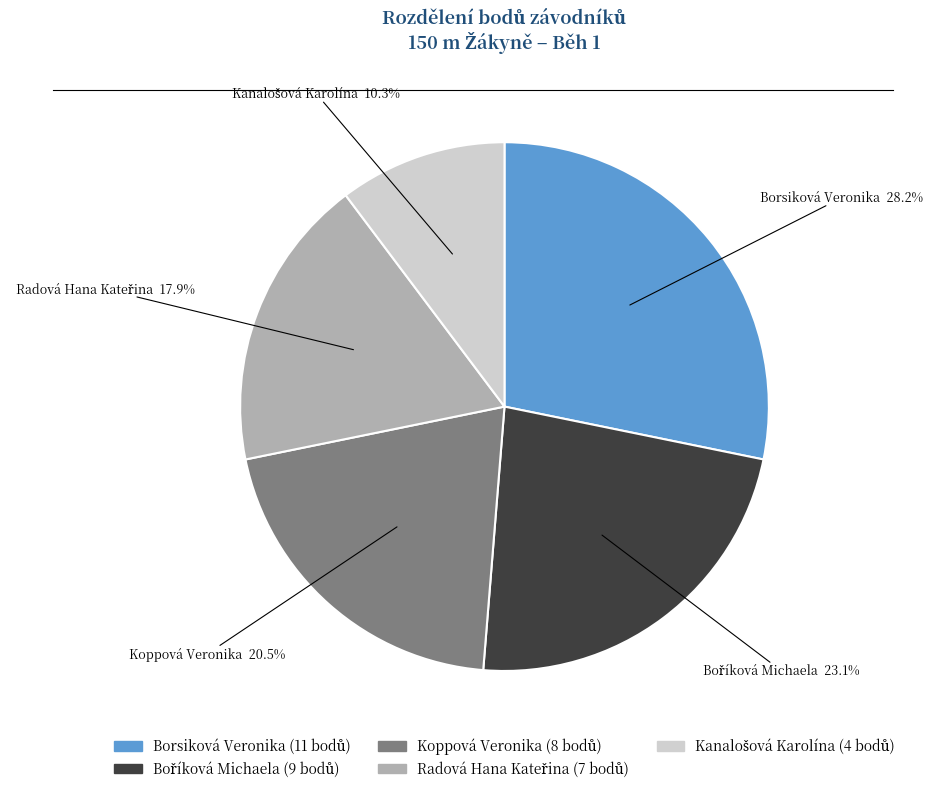

Which slice is the largest?

Borsiková Veronika